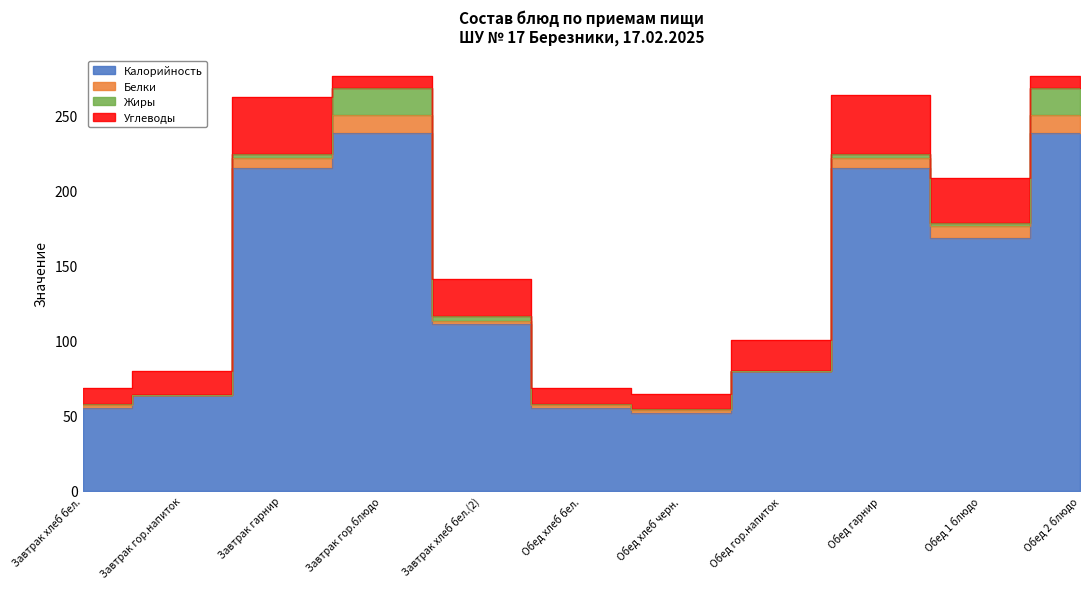

Reading right to left, transcribe all the data shown in this chart.

Калорийность: Обед 2 блюдо=237.9	Обед 1 блюдо=168.3	Обед гарнир=214.7	Обед гор.напиток=79.8	Обед хлеб черн.=51.8	Обед хлеб бел.=54.8	Завтрак хлеб бел.(2)=111.2	Завтрак гор.блюдо=237.9	Завтрак гарнир=214.7	Завтрак гор.напиток=63.8	Завтрак хлеб бел.=54.8
Белки: Обед 2 блюдо=12.1	Обед 1 блюдо=8.1	Обед гарнир=6.6	Обед гор.напиток=0.1	Обед хлеб черн.=1.7	Обед хлеб бел.=2.1	Завтрак хлеб бел.(2)=2.0	Завтрак гор.блюдо=12.1	Завтрак гарнир=6.6	Завтрак гор.напиток=0.0	Завтрак хлеб бел.=2.1
Жиры: Обед 2 блюдо=18.3	Обед 1 блюдо=2.0	Обед гарнир=3.0	Обед гор.напиток=0.0	Обед хлеб черн.=1.0	Обед хлеб бел.=1.0	Завтрак хлеб бел.(2)=3.0	Завтрак гор.блюдо=18.3	Завтрак гарнир=3.0	Завтрак гор.напиток=0.0	Завтрак хлеб бел.=1.0
Углеводы: Обед 2 блюдо=8.0	Обед 1 блюдо=29.8	Обед гарнир=39.0	Обед гор.напиток=20.3	Обед хлеб черн.=9.7	Обед хлеб бел.=10.7	Завтрак хлеб бел.(2)=25.0	Завтрак гор.блюдо=8.0	Завтрак гарнир=38.0	Завтрак гор.напиток=16.0	Завтрак хлеб бел.=10.7